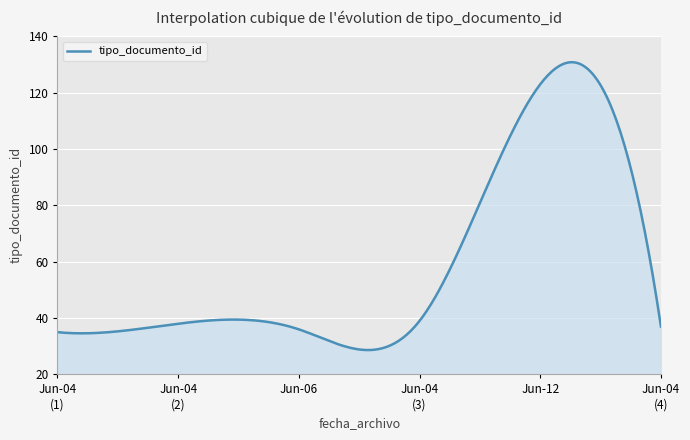

What is the maximum value shown in the chart?

130.8